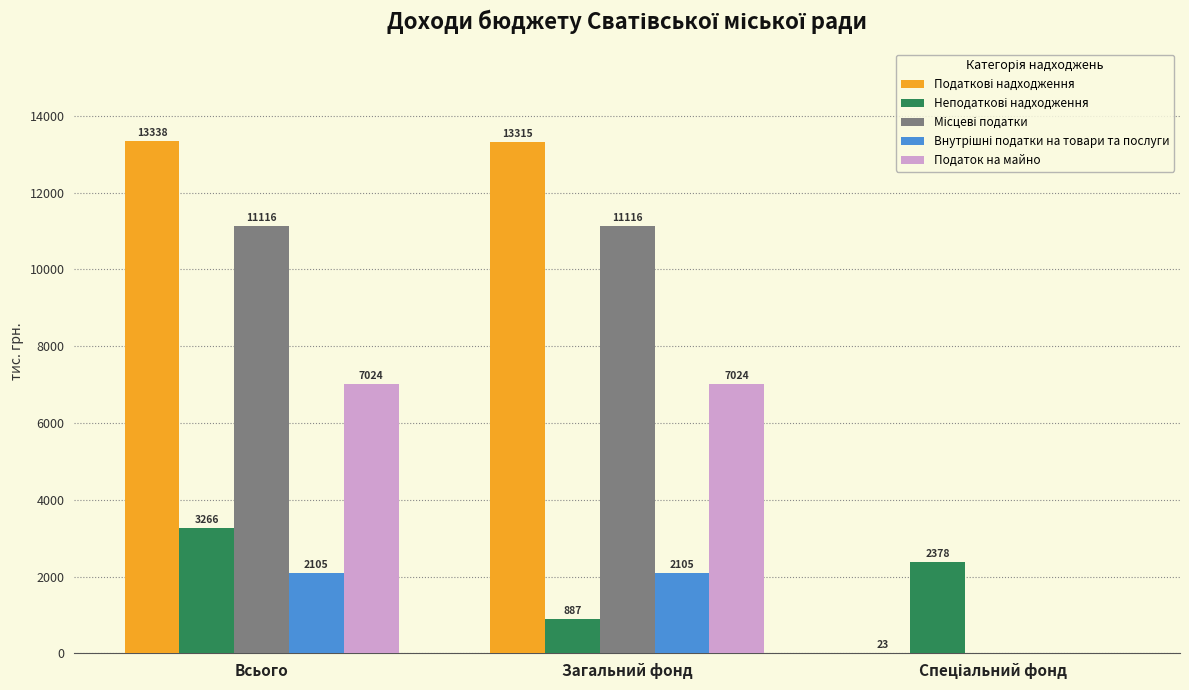

Are the bars horizontal?

No